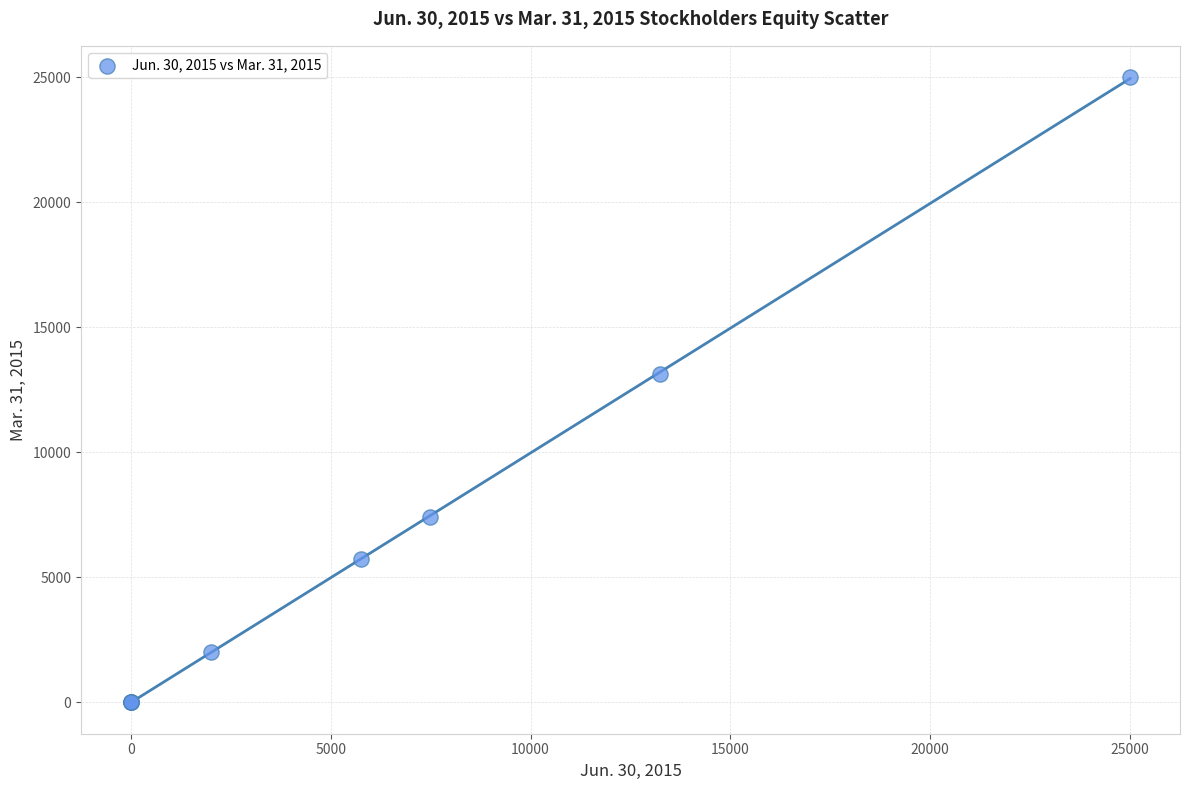

What Y value in the scatter plot is closest to 12500?

13114.0